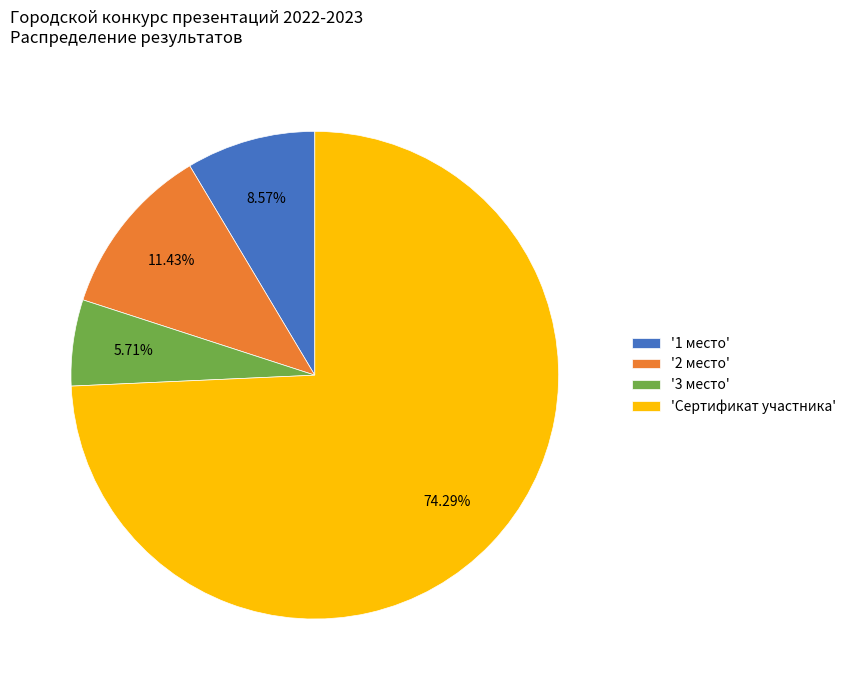

Which slice is the largest?

'Сертификат участника'